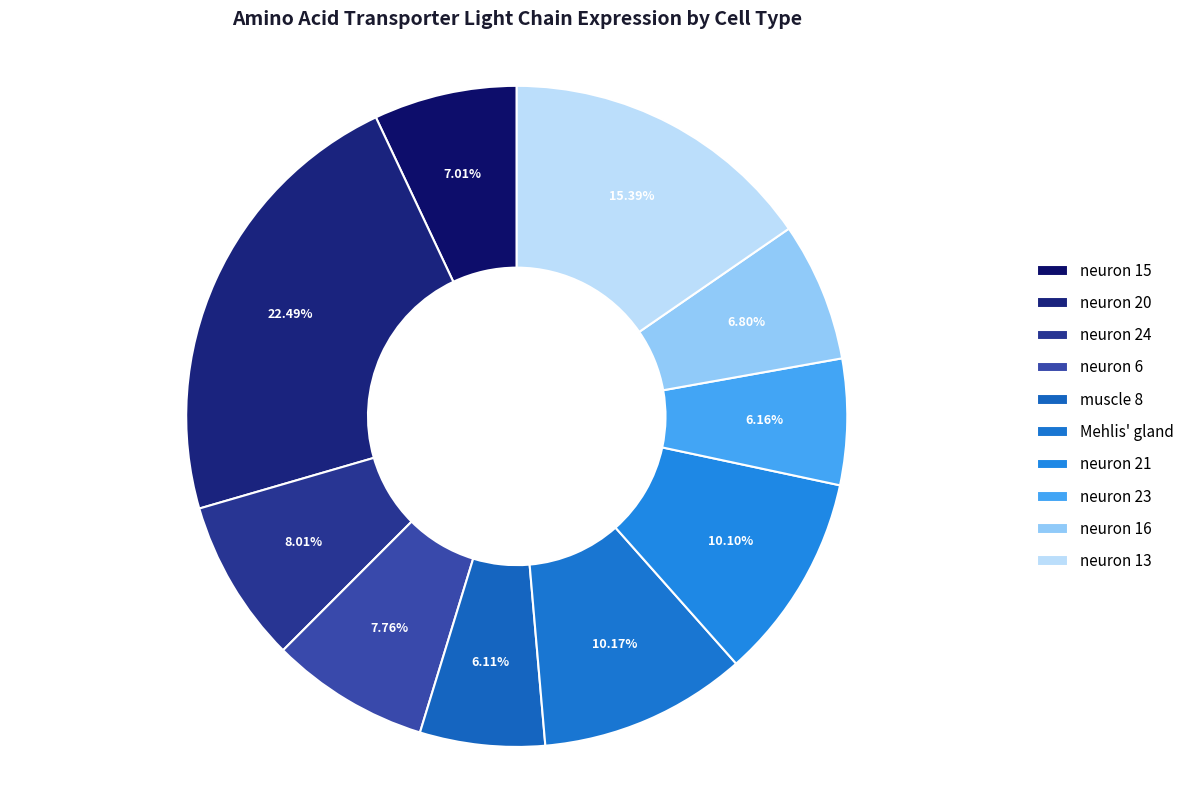

To the nearest percent, what is the average slice percentage?

10%